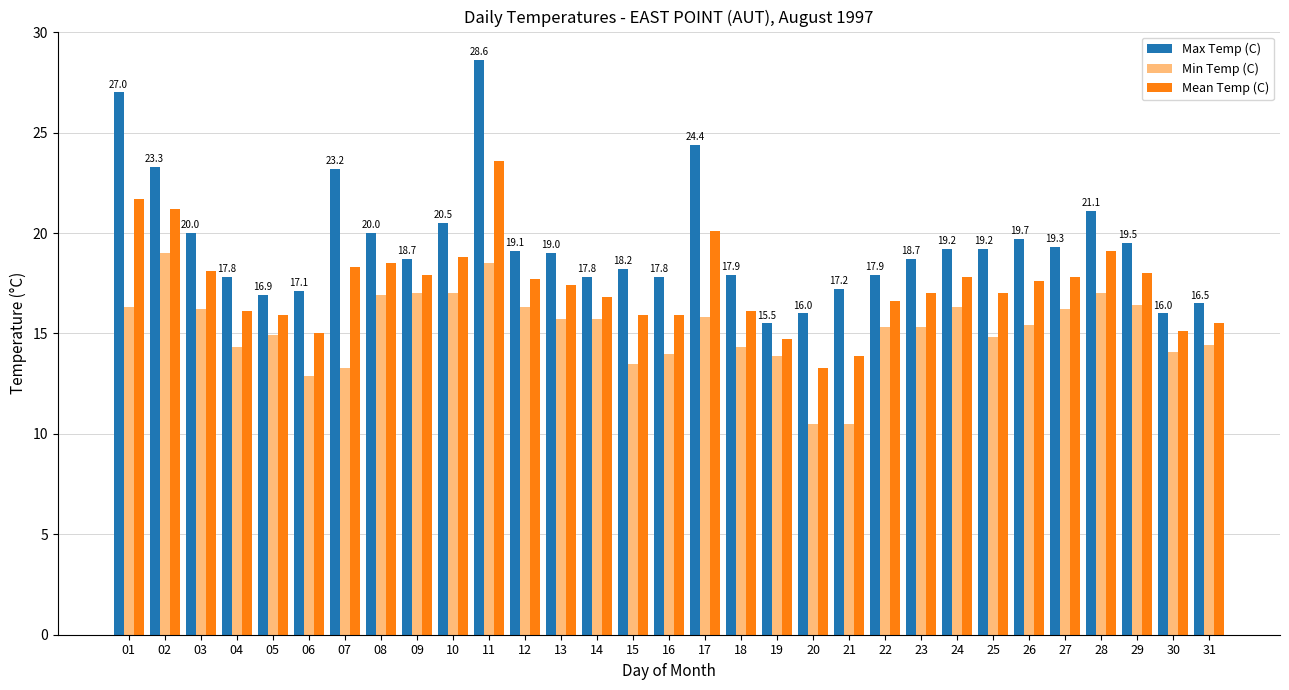

Rank the series by their average value, from highest to lowest.

Max Temp (C), Mean Temp (C), Min Temp (C)